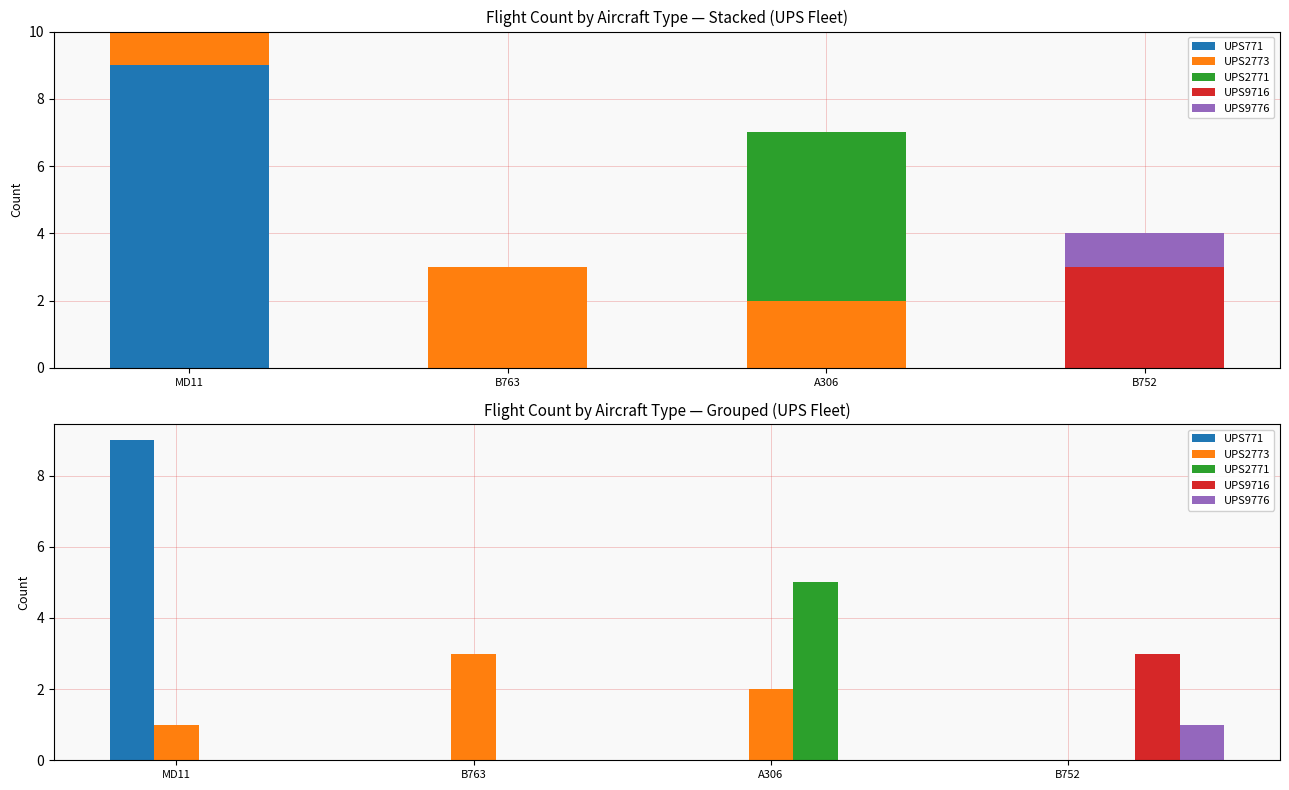

Rank the series by their maximum value, from highest to lowest.

UPS771, UPS2771, UPS2773, UPS9716, UPS9776